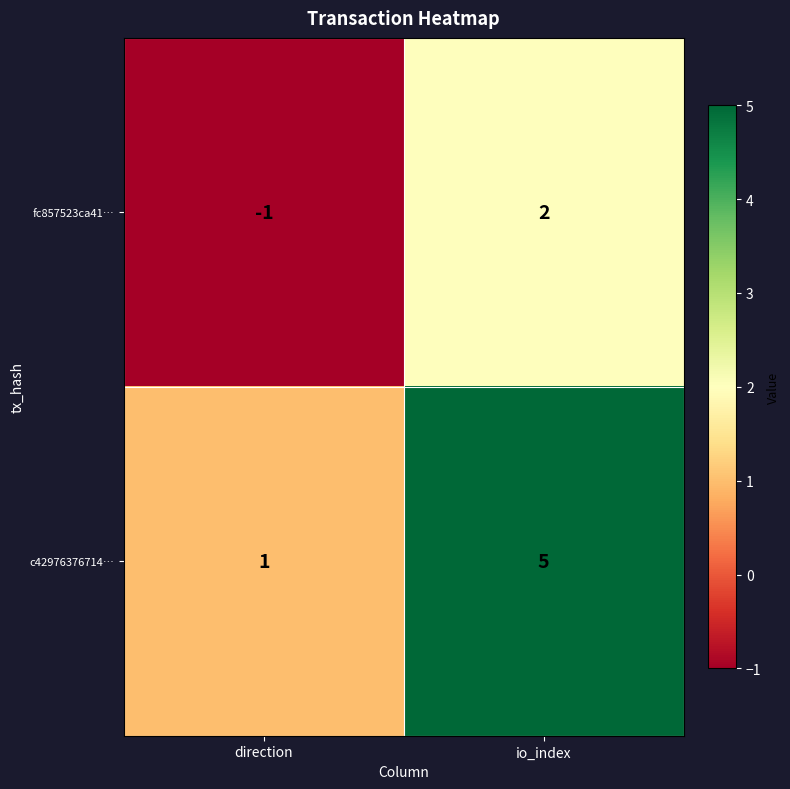

Which label corresponds to the largest value in the chart?

io_index